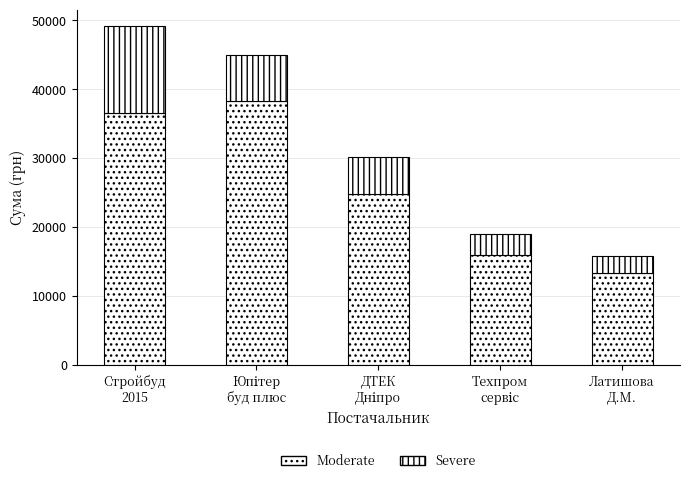

What is the difference between the second highest and second lowest values in the Severe series?

3570.0